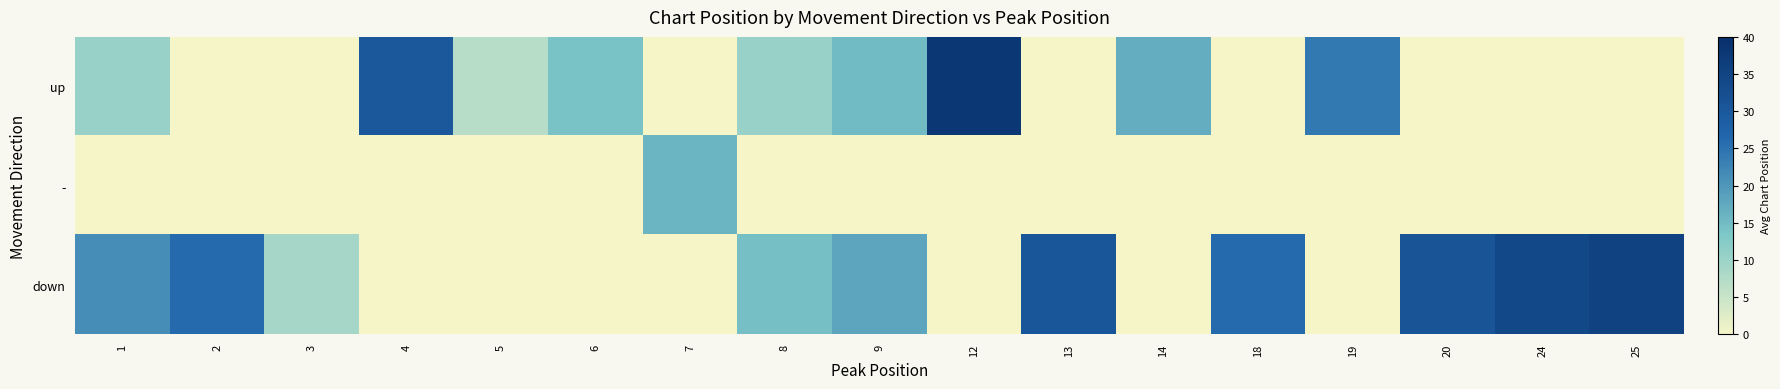

What is the greatest value displayed?

38.0